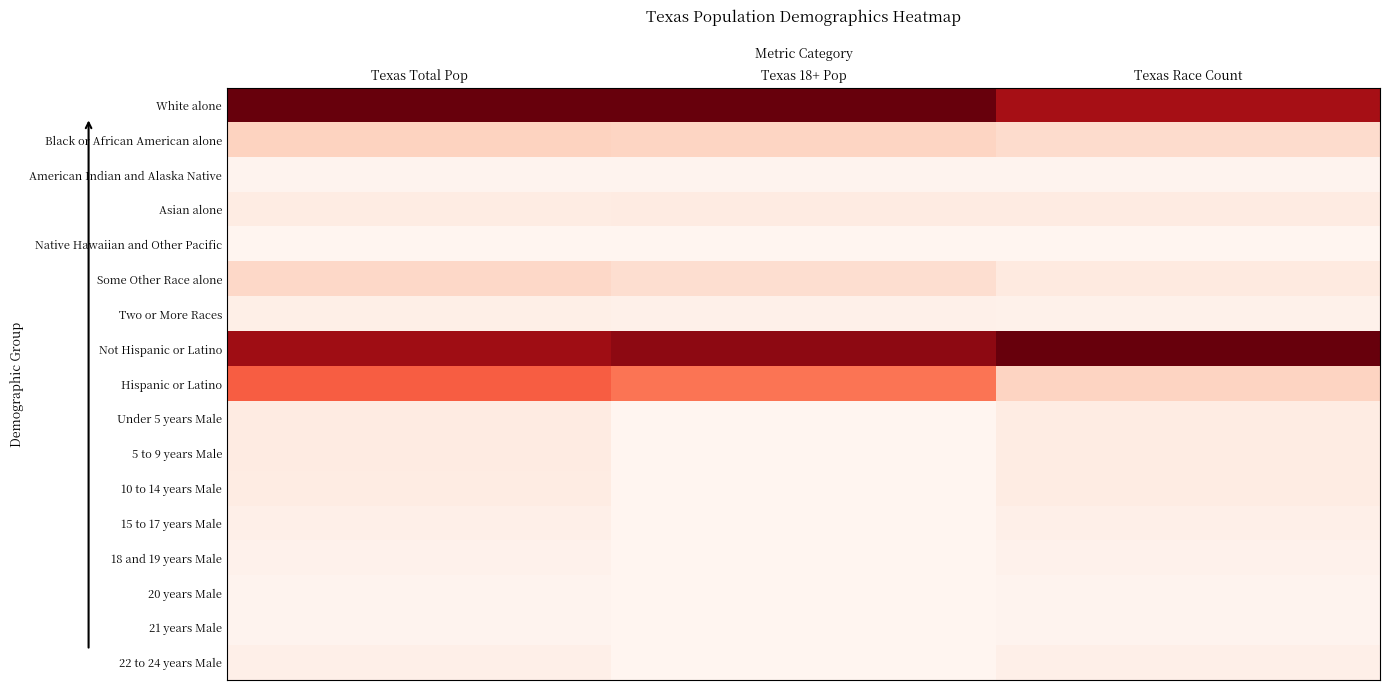

Which has a higher value, Texas 18+ Pop or Texas Total Pop?

Texas 18+ Pop